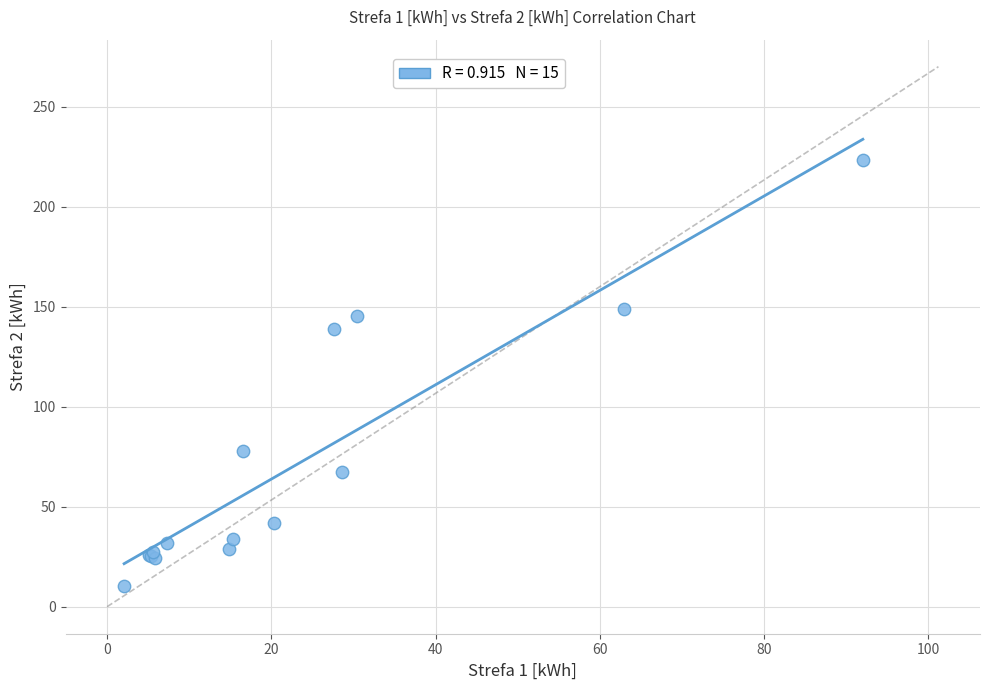

What Y value in the scatter plot is closest to 116?

138.9